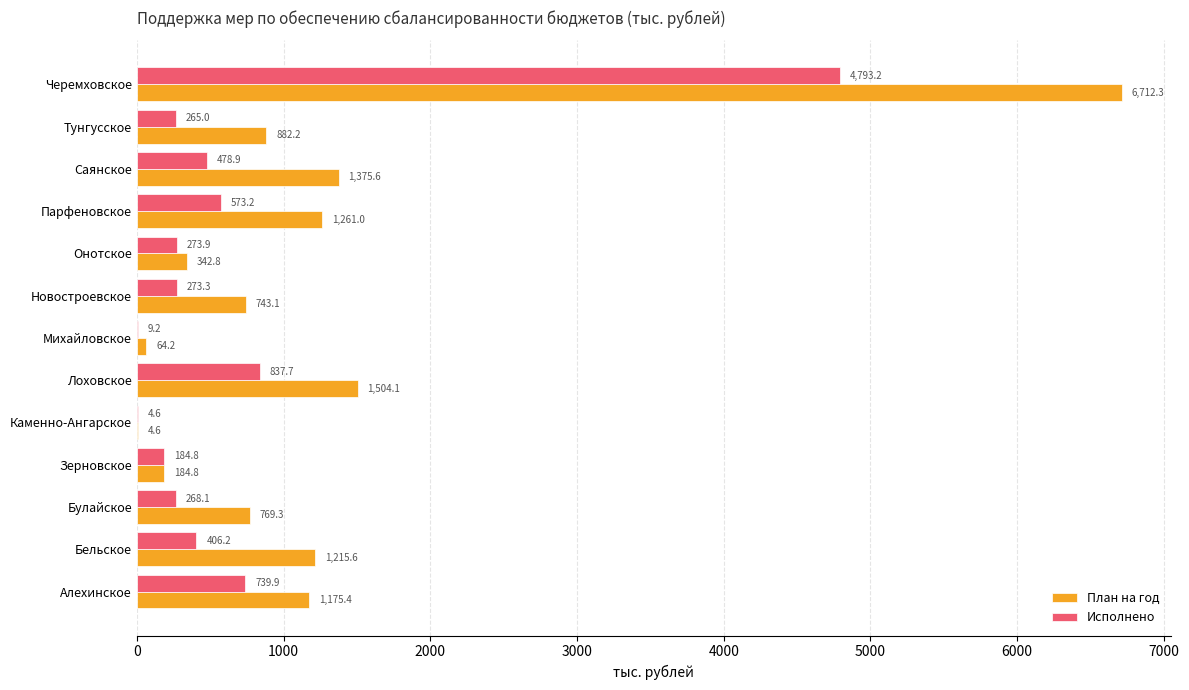

At which label does План на год reach its peak?

Черемховское